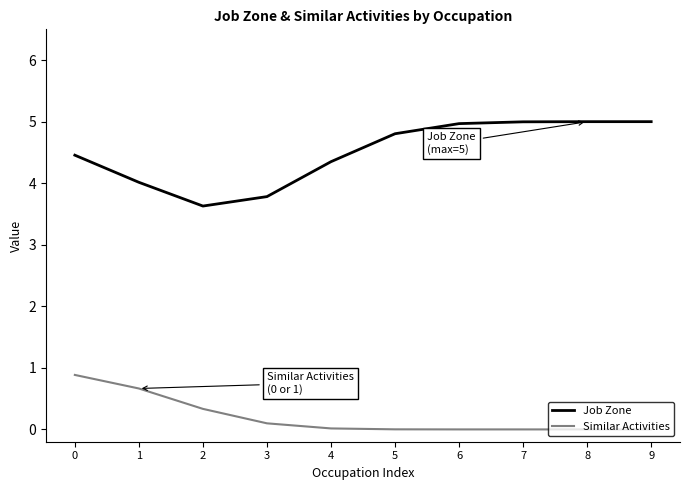

Which series has the largest total across all categories?

Job Zone